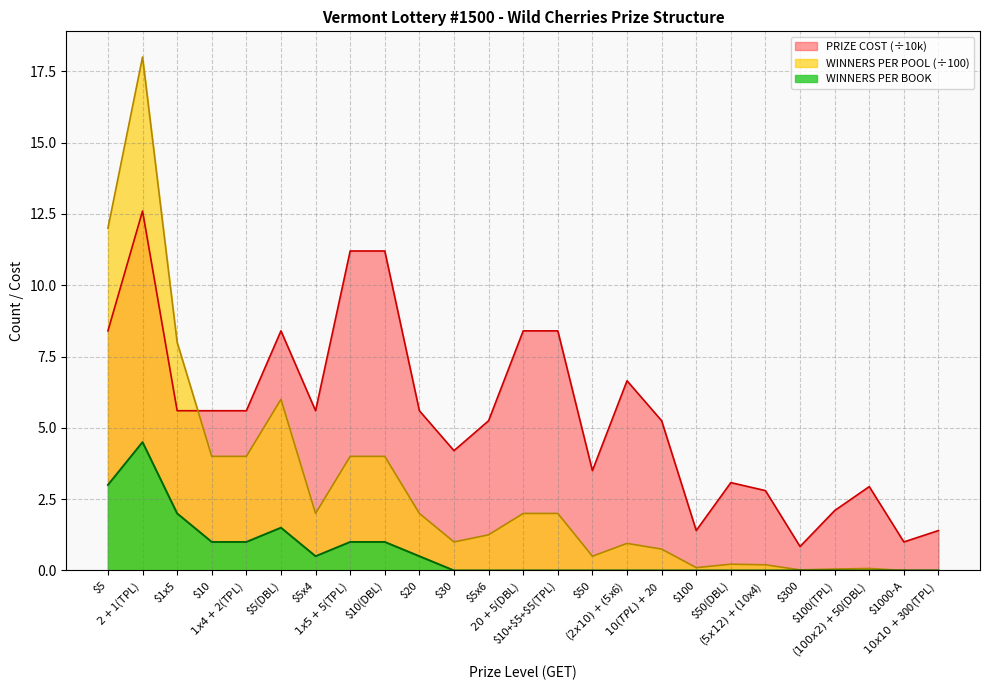

Which label corresponds to the smallest value in the chart?

$30